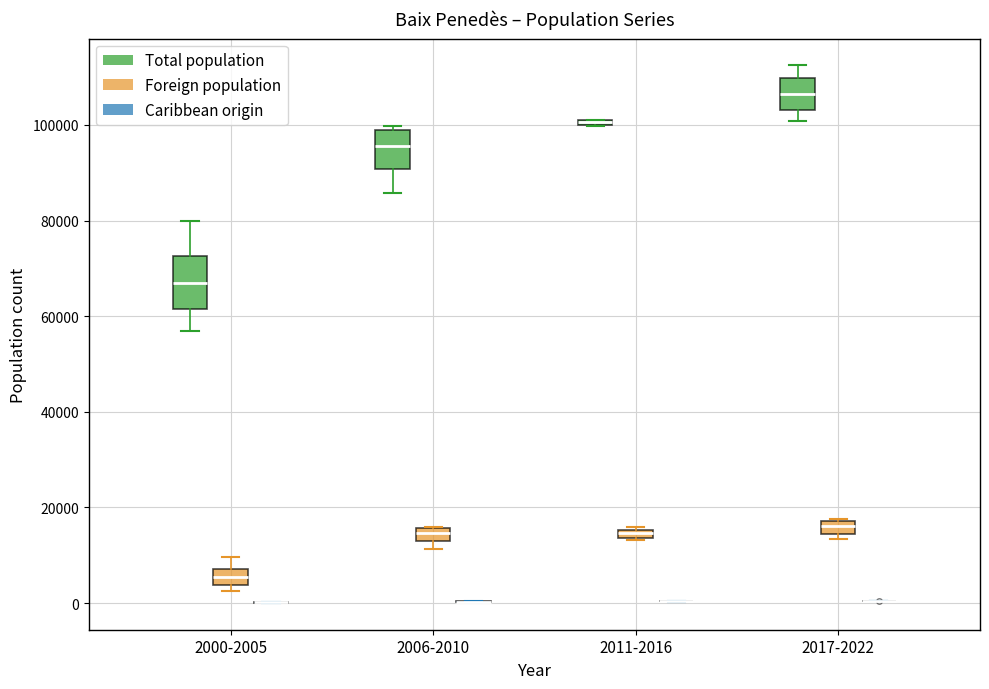

Which box is the tallest, from its lower edge to its upper edge?

2000-2005 (Total population)